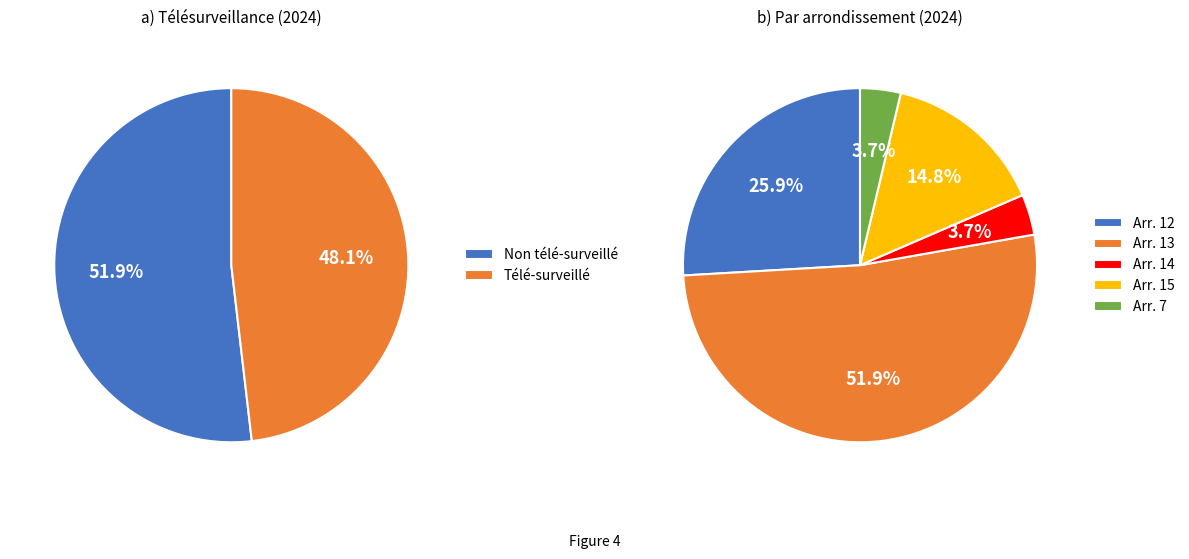

What percentage is the Télé-surveillé slice, to the nearest percent?

48%